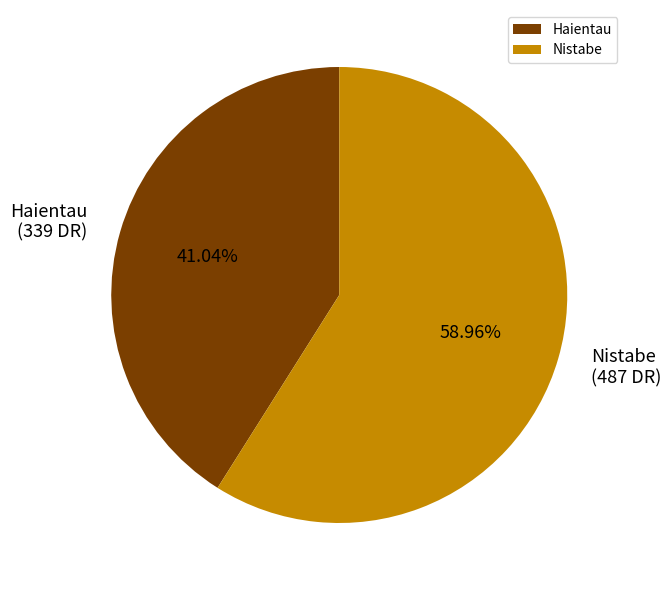

What is the total percentage of Nistabe and Haientau?

100.0%